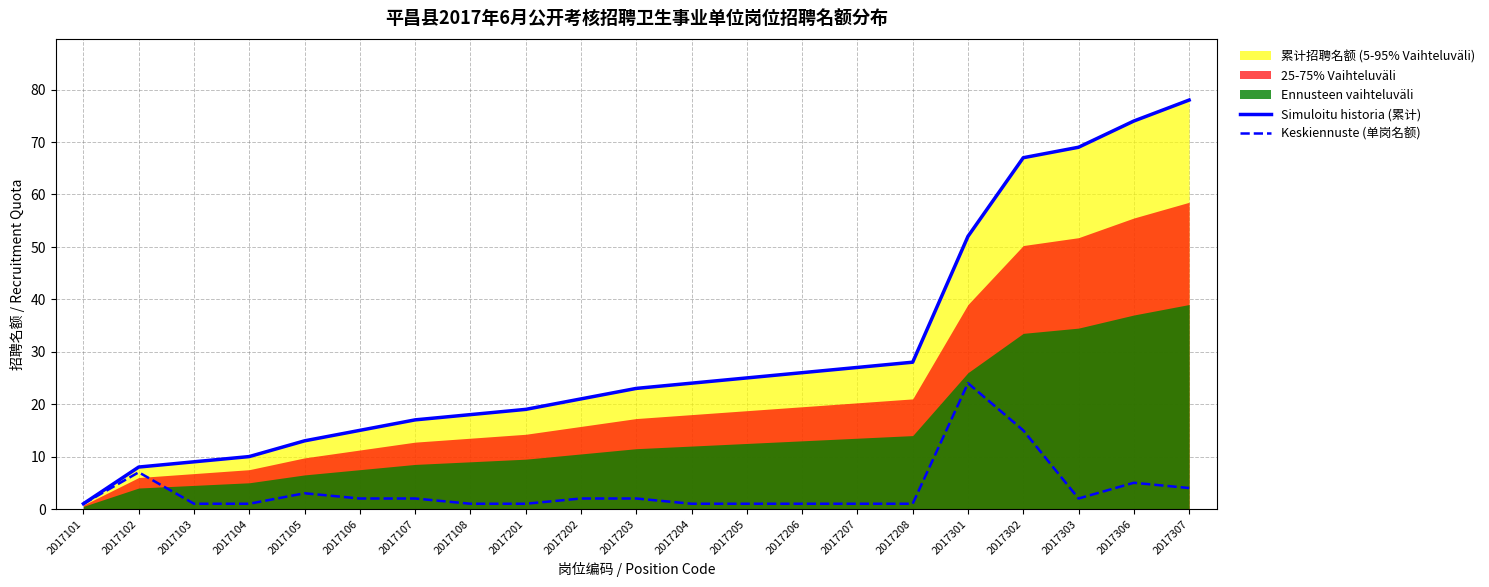

Reading right to left, what are all the values shown in this chart?

Simuloitu historia (累计): 2017307=78	2017306=74	2017303=69	2017302=67	2017301=52	2017208=28	2017207=27	2017206=26	2017205=25	2017204=24	2017203=23	2017202=21	2017201=19	2017108=18	2017107=17	2017106=15	2017105=13	2017104=10	2017103=9	2017102=8	2017101=1
Keskiennuste (单岗名额): 2017307=4	2017306=5	2017303=2	2017302=15	2017301=24	2017208=1	2017207=1	2017206=1	2017205=1	2017204=1	2017203=2	2017202=2	2017201=1	2017108=1	2017107=2	2017106=2	2017105=3	2017104=1	2017103=1	2017102=7	2017101=1